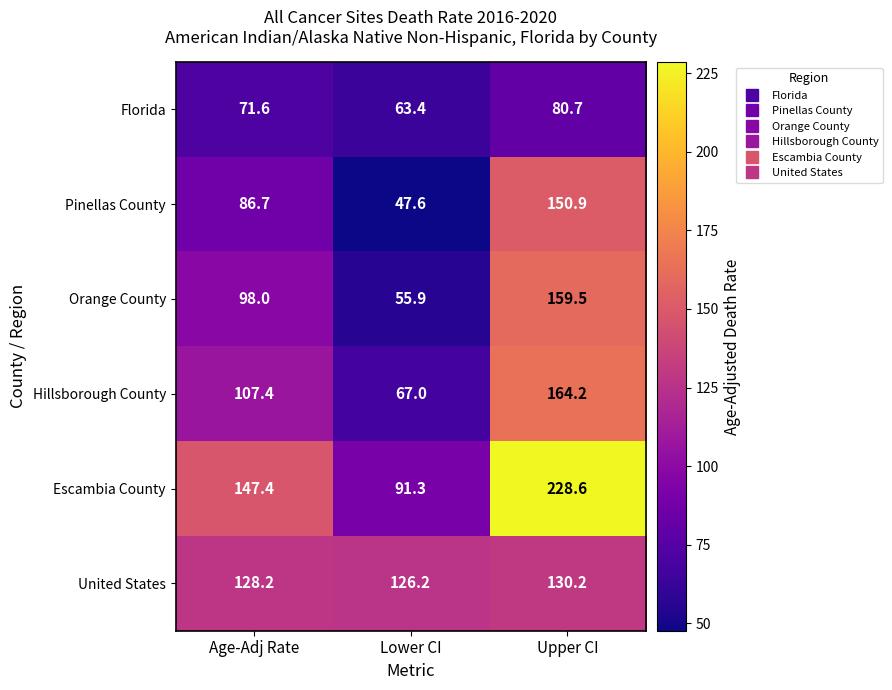

The value of Hillsborough County at Lower CI is 67.0. True or false?

True